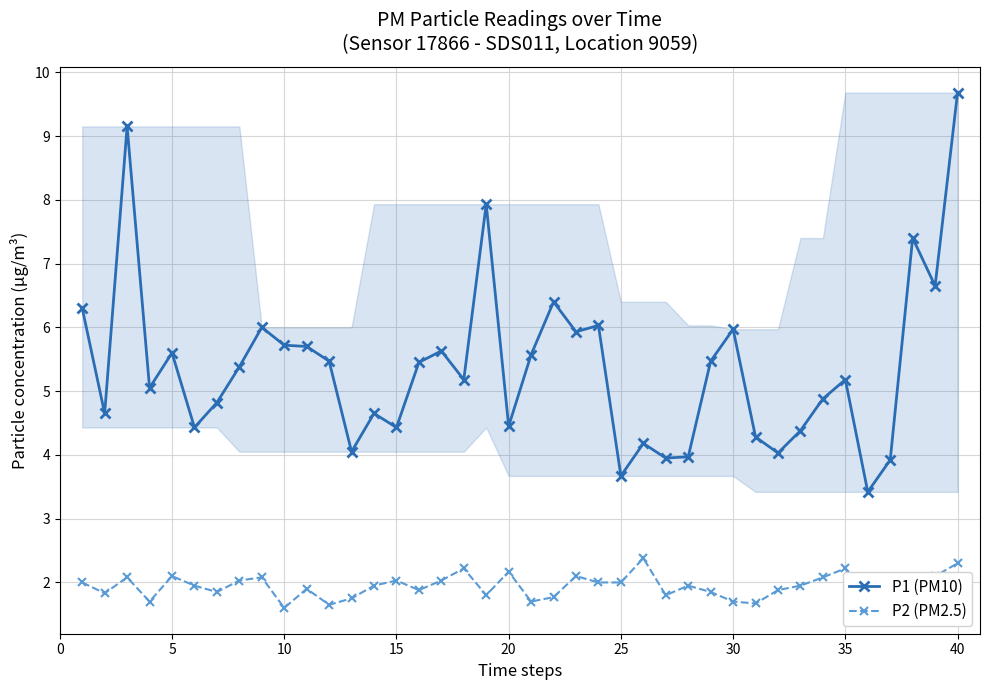

Which series has the largest total across all categories?

P1 (PM10)